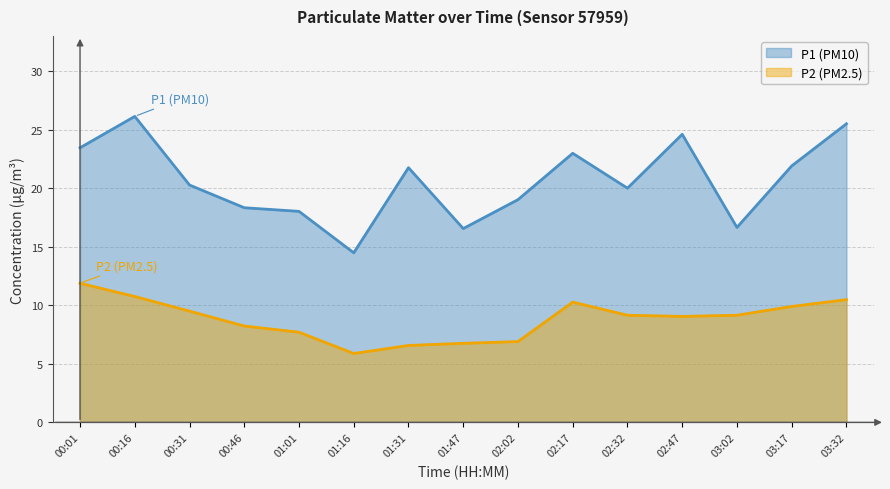

The P2 (PM2.5) series shows 5.3 at 00:16. True or false?

False